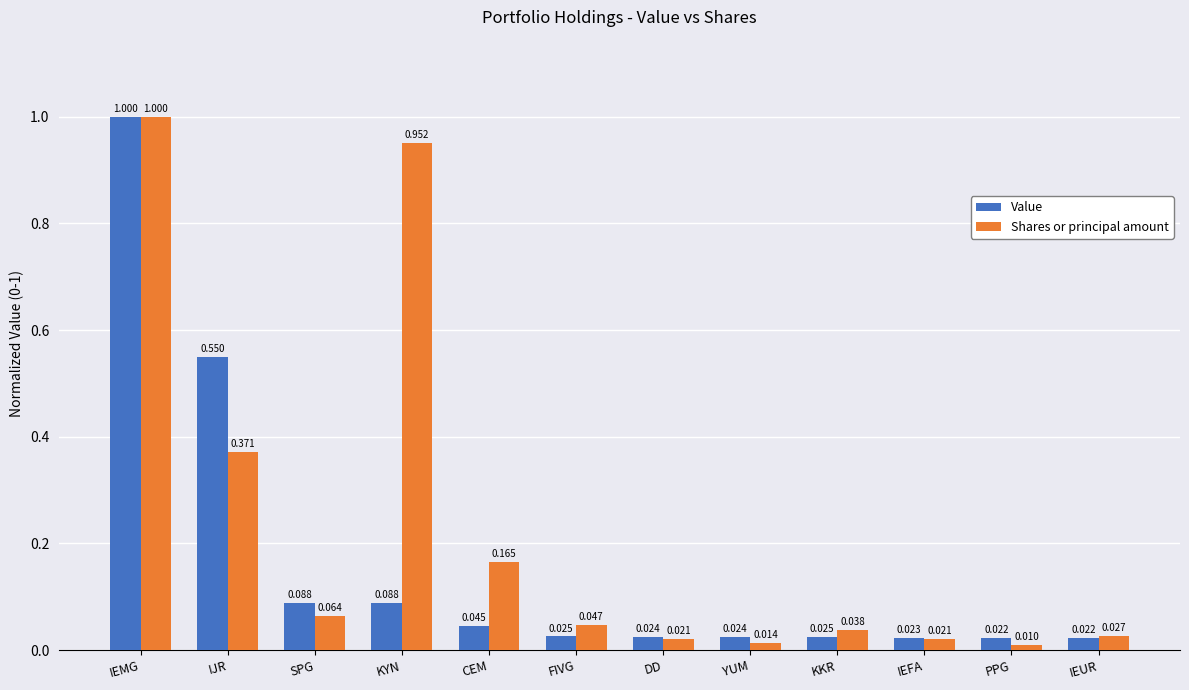

What are all the series names shown in the legend?

Value, Shares or principal amount